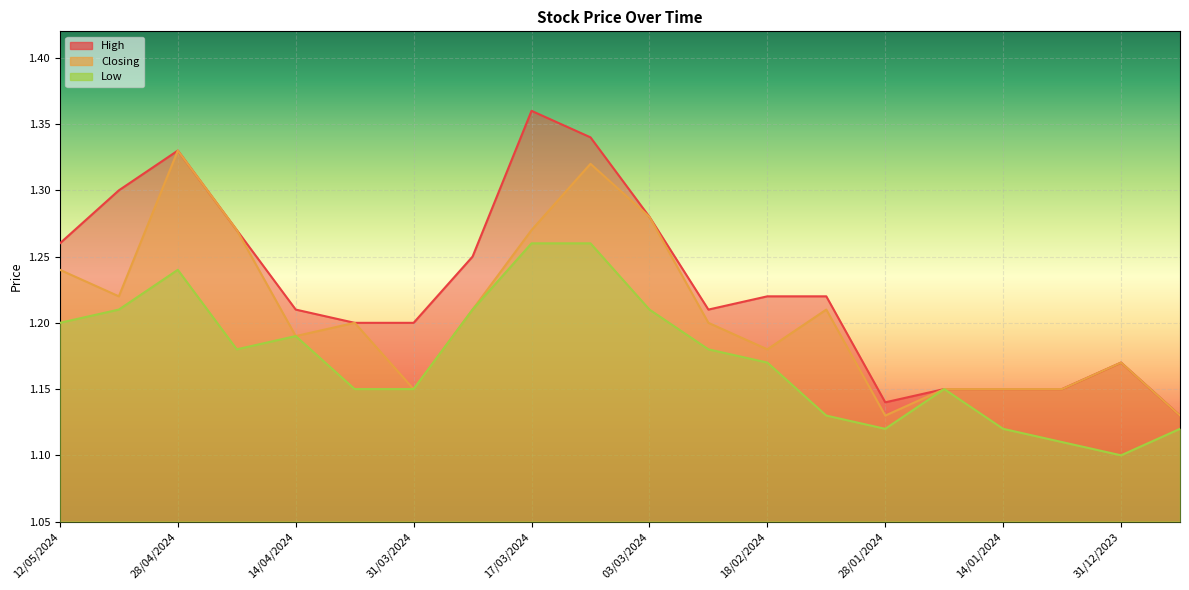

Rank the categories by Closing value from highest to lowest.

28/04/2024, 10/03/2024, 03/03/2024, 21/04/2024, 17/03/2024, 12/05/2024, 05/05/2024, 24/03/2024, 11/02/2024, 07/04/2024, 25/02/2024, 14/04/2024, 18/02/2024, 31/12/2023, 31/03/2024, 21/01/2024, 14/01/2024, 07/01/2024, 28/01/2024, 24/12/2023